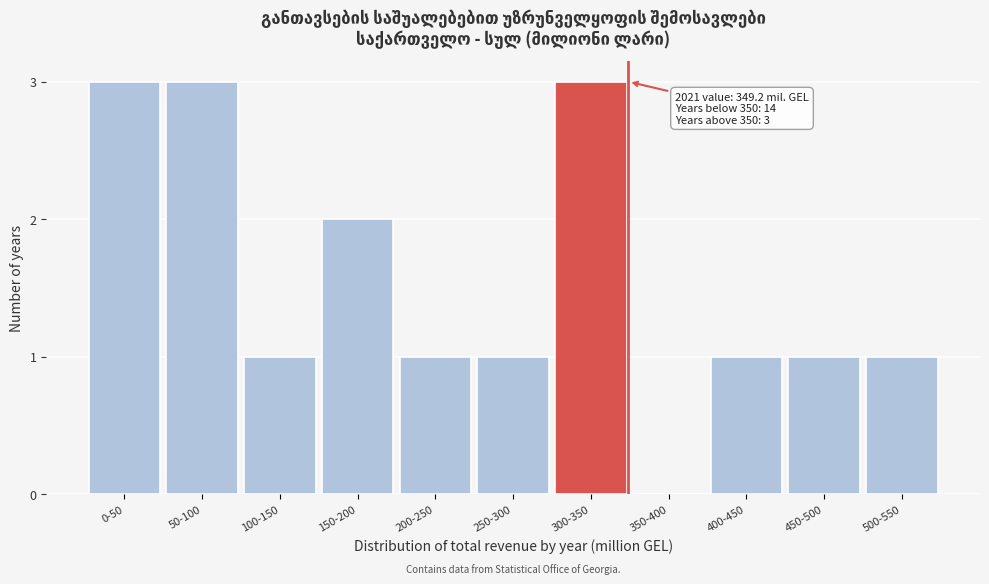

Reading right to left, what are all the values shown in this chart?

500-550=1	450-500=1	400-450=1	350-400=0	300-350=3	250-300=1	200-250=1	150-200=2	100-150=1	50-100=3	0-50=3